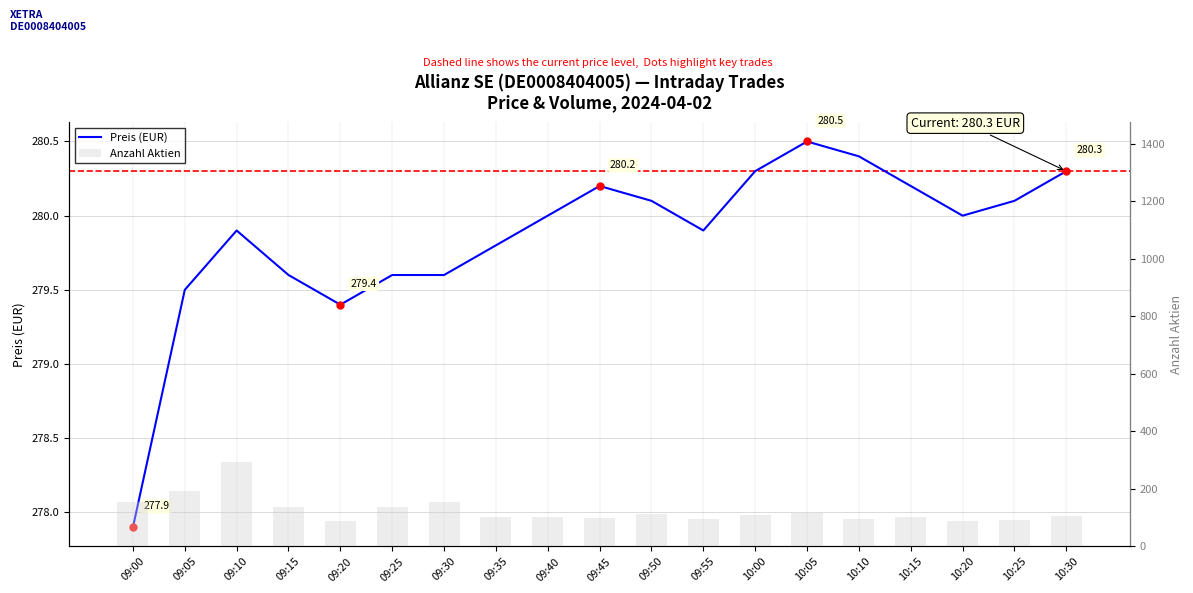

Between 09:40 and 10:25, which series saw the biggest shift?

Anzahl Aktien